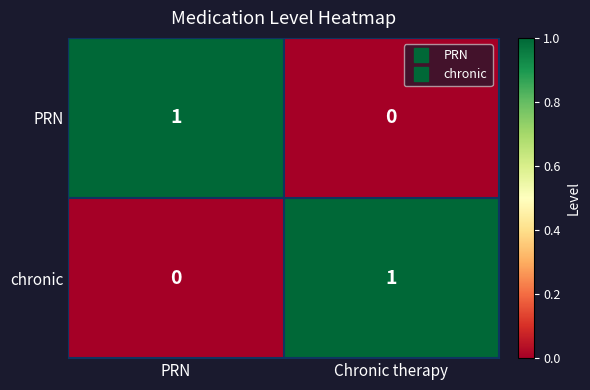

Reading left to right, transcribe all the data shown in this chart.

PRN: 1	0
chronic: 0	1